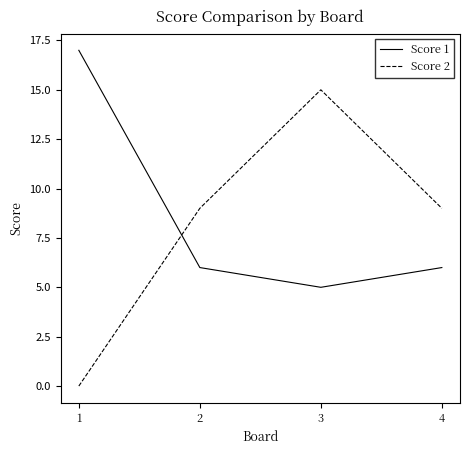

True or false: Score 2 and Score 1 intersect in this chart.

True